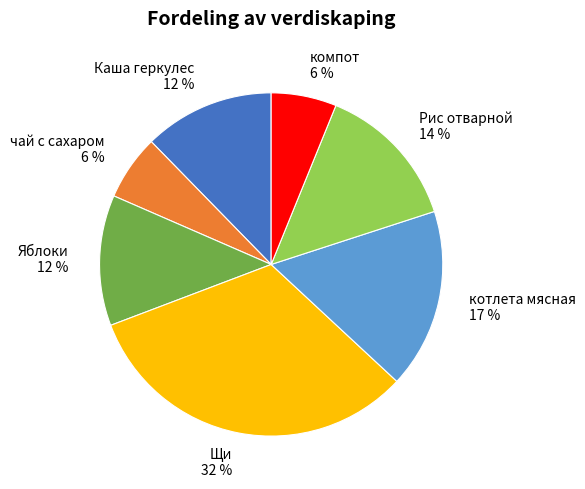

What is the largest slice in the pie chart?

Щи